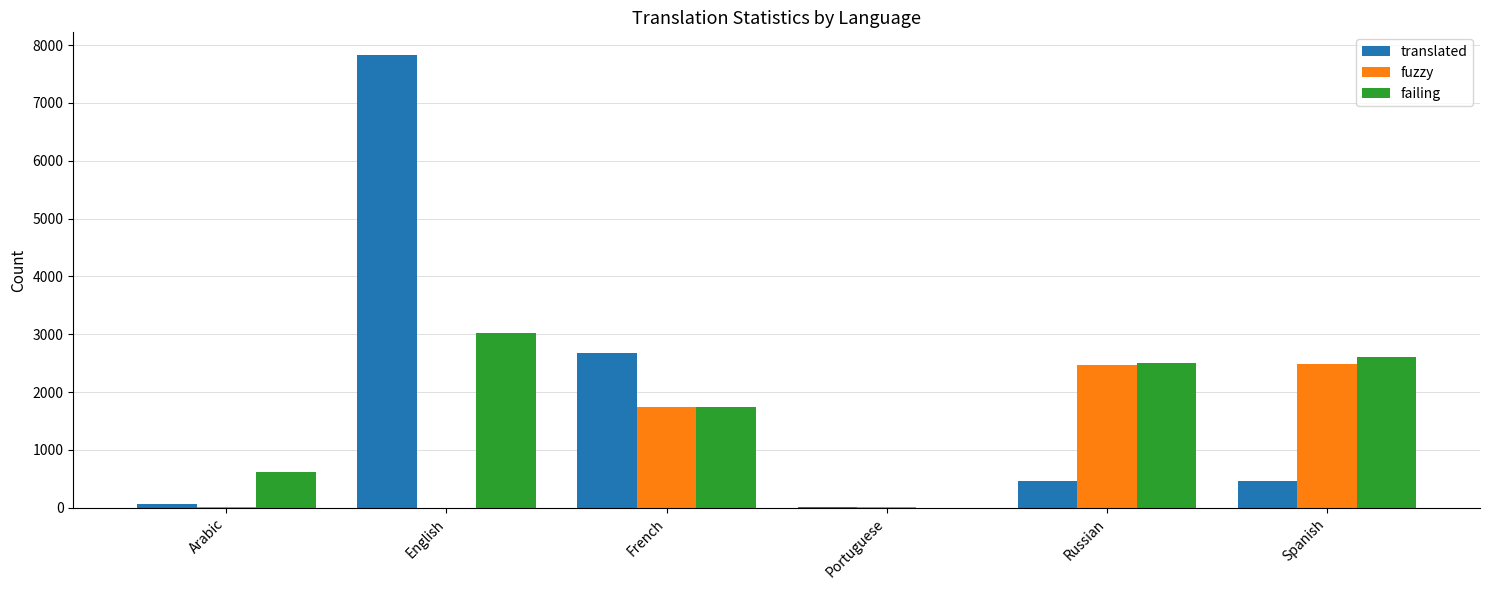

At which category is the sum across all series the highest?

English